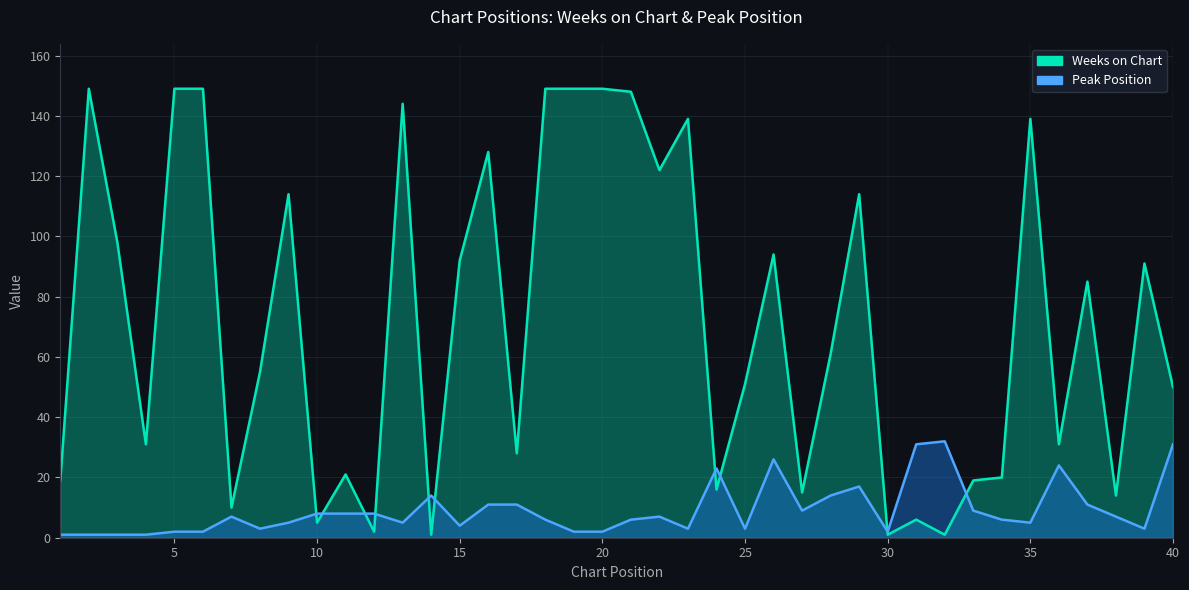

How many data points in Weeks on Chart are above 61?

19